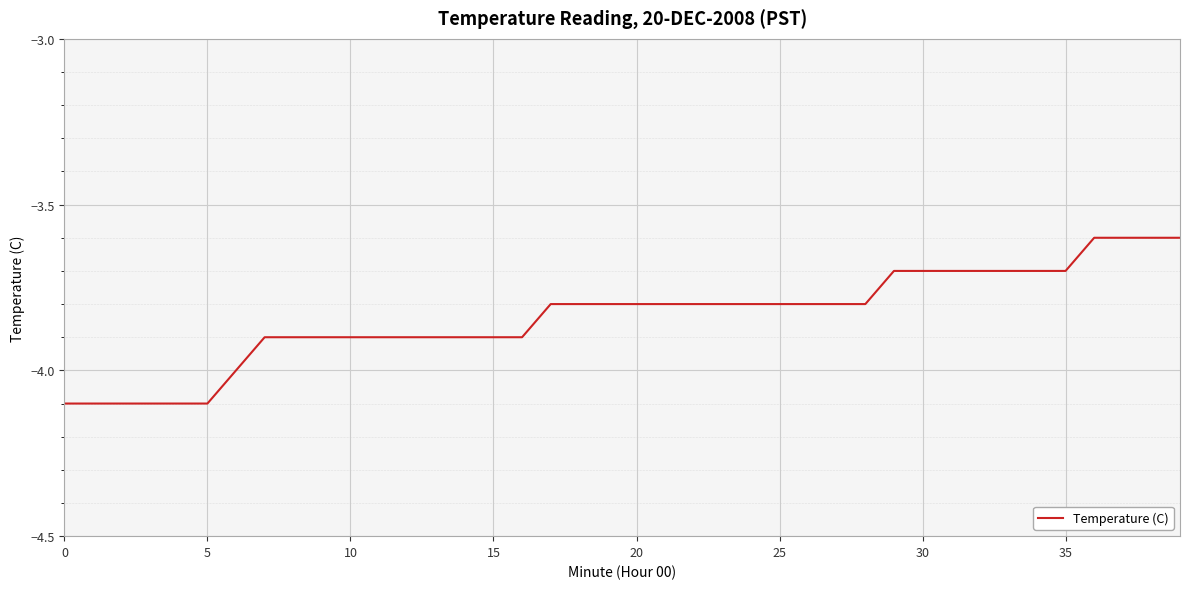

What is the maximum value shown in the chart?

-3.6